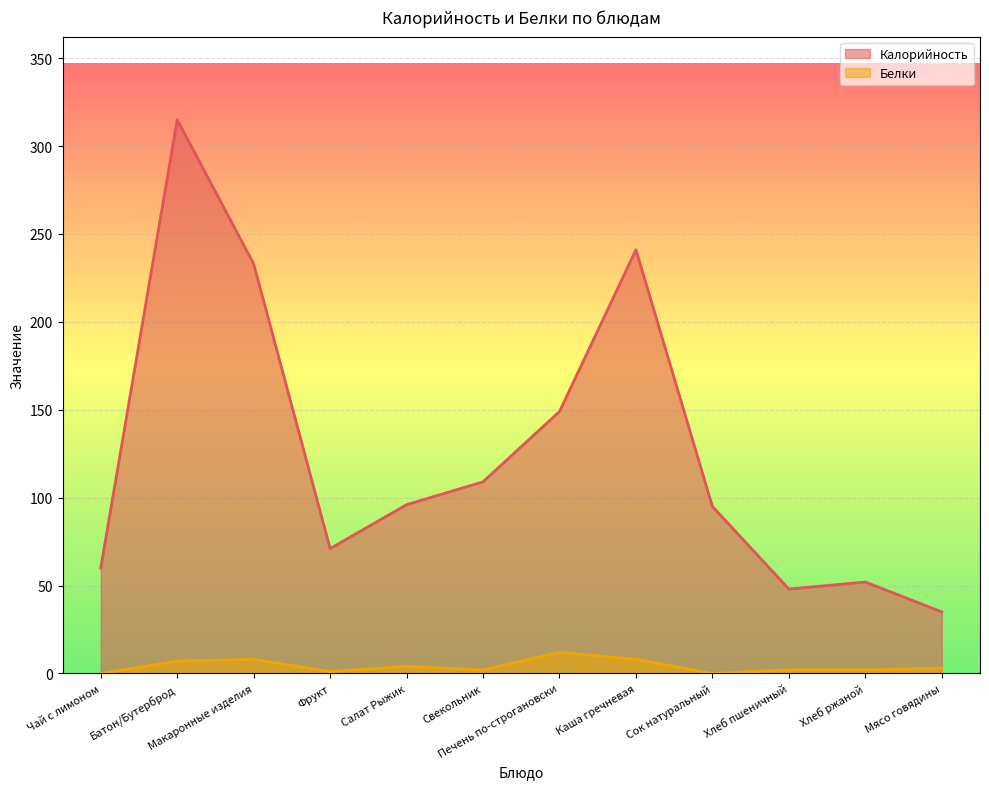

Which series has the largest total across all categories?

Калорийность